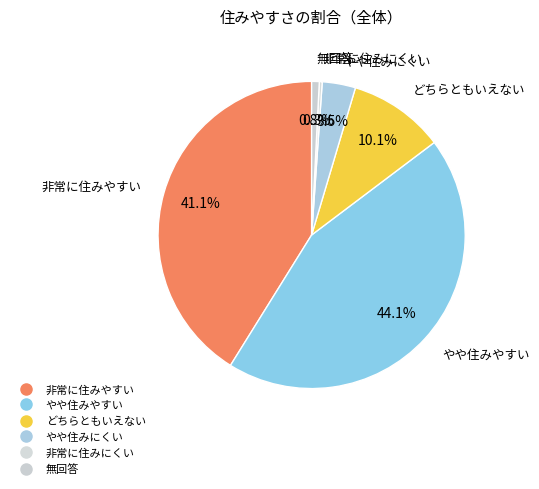

Which has a higher value, 非常に住みにくい or どちらともいえない?

どちらともいえない